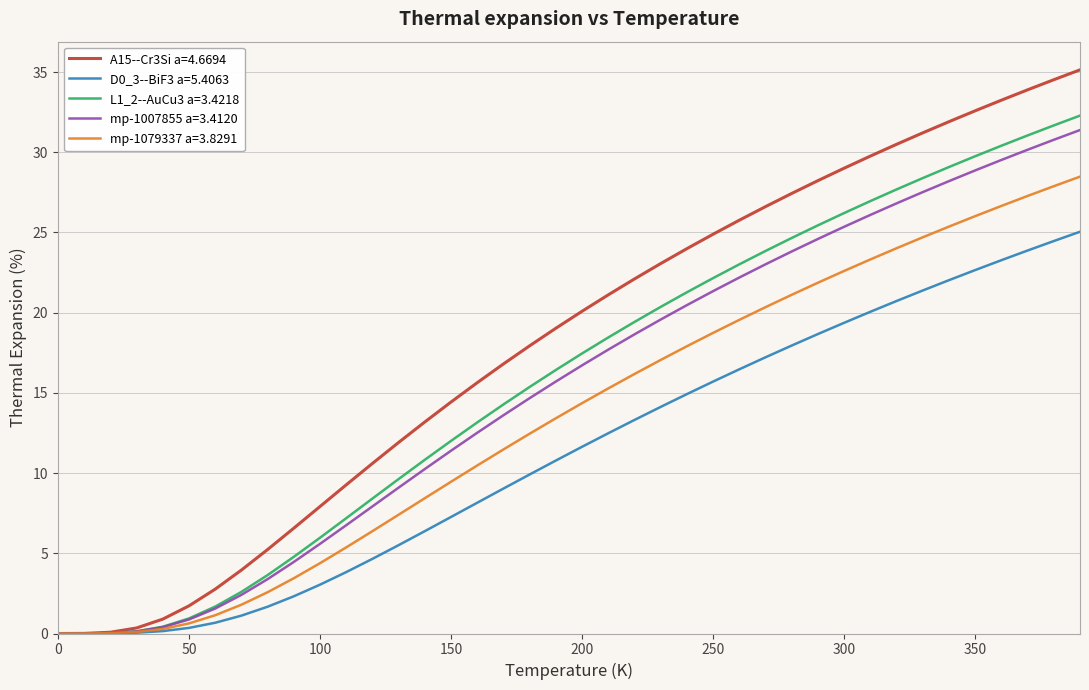

Which series has the widest spread of values?

A15--Cr3Si a=4.6694